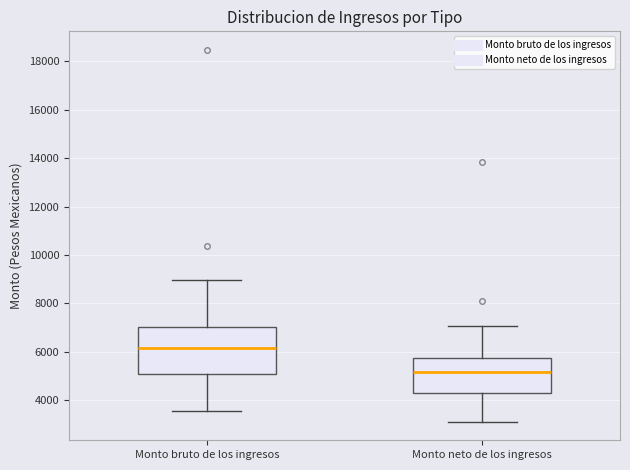

Which box has the highest median line?

Monto bruto de los ingresos